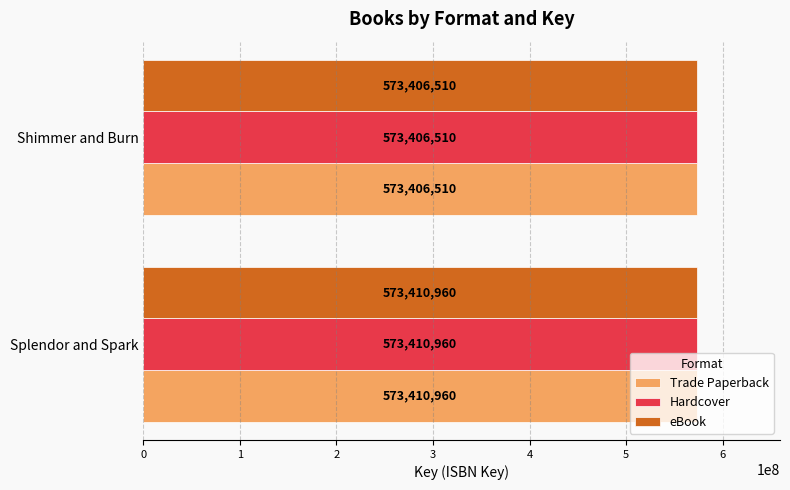

What is the maximum value for eBook?

573410960